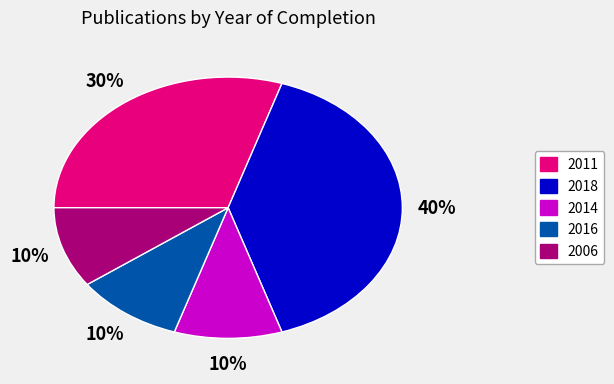

Does any single category account for the majority?

No